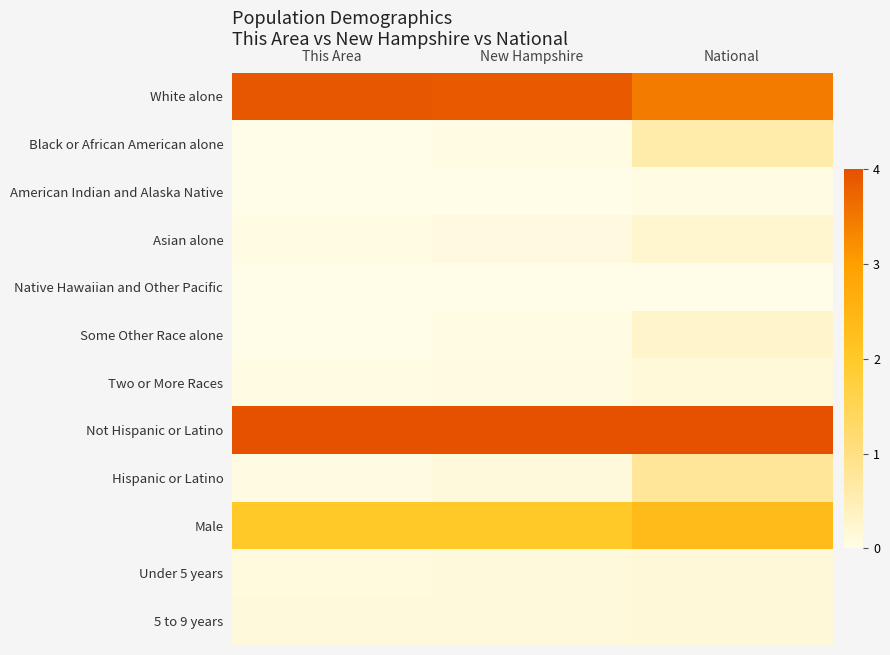

Reading left to right, list all the values displayed in this chart.

White alone: This Area=1.0	New Hampshire=1.0	National=0.9
Black or African American alone: This Area=0.0	New Hampshire=0.0	National=0.1
American Indian and Alaska Native: This Area=0.0	New Hampshire=0.0	National=0.0
Asian alone: This Area=0.0	New Hampshire=0.0	National=0.1
Native Hawaiian and Other Pacific: This Area=0.0	New Hampshire=0.0	National=0.0
Some Other Race alone: This Area=0.0	New Hampshire=0.0	National=0.1
Two or More Races: This Area=0.0	New Hampshire=0.0	National=0.0
Not Hispanic or Latino: This Area=1.0	New Hampshire=1.0	National=1.0
Hispanic or Latino: This Area=0.0	New Hampshire=0.0	National=0.2
Male: This Area=0.5	New Hampshire=0.5	National=0.6
Under 5 years: This Area=0.0	New Hampshire=0.0	National=0.0
5 to 9 years: This Area=0.0	New Hampshire=0.0	National=0.0